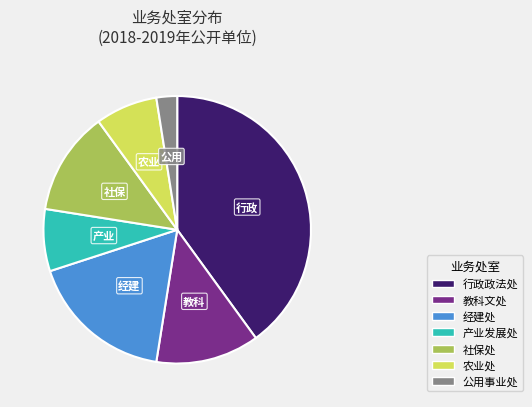

Is there any slice that represents more than half of the pie?

No